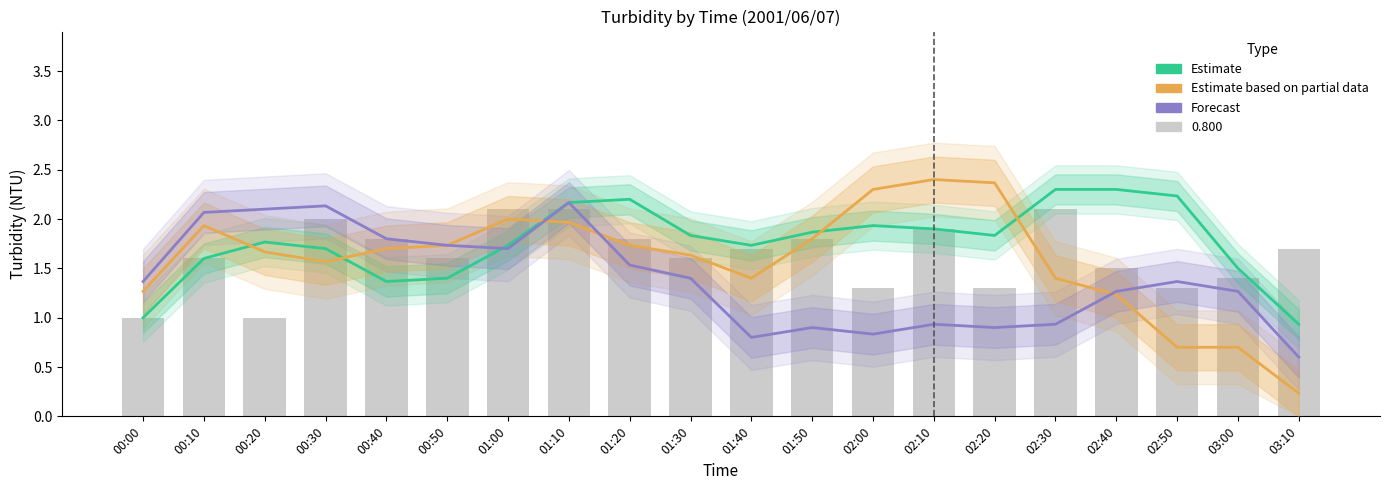

At 00:40, list the series in order from largest to smallest.

Forecast, Estimate based on partial data, Estimate